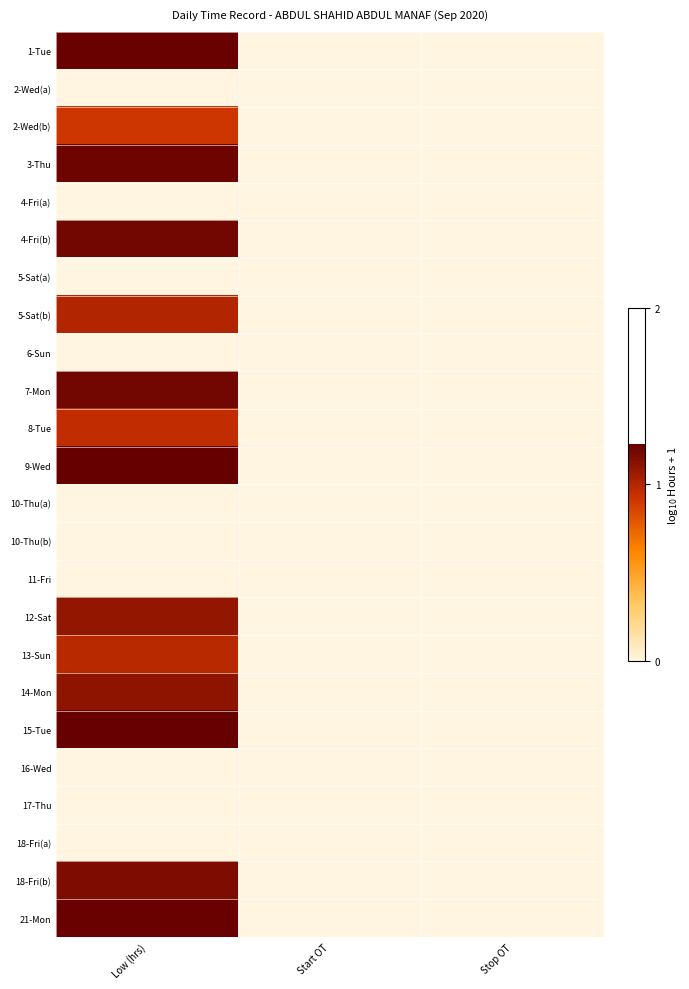

At which category does the chart reach its peak across all series?

Low (hrs)